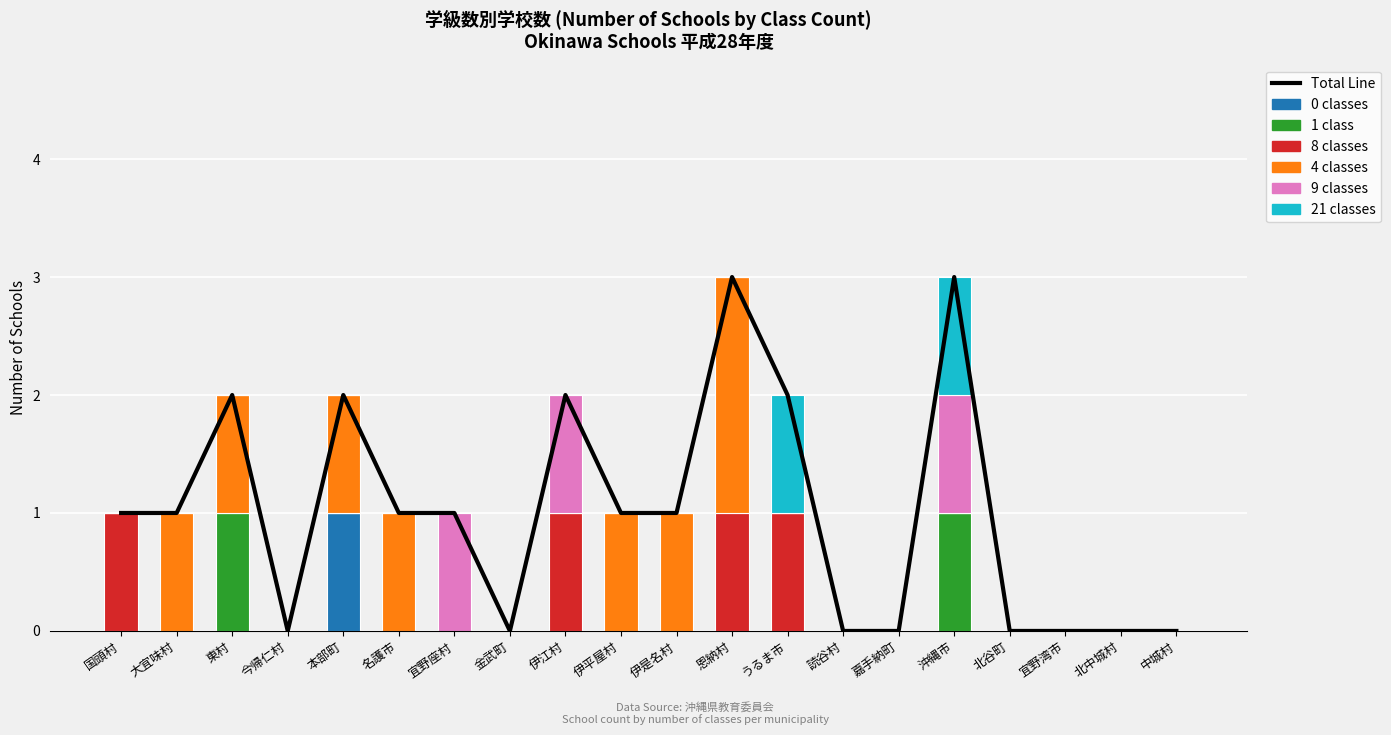

What is the sum of all 0 classes values?

1